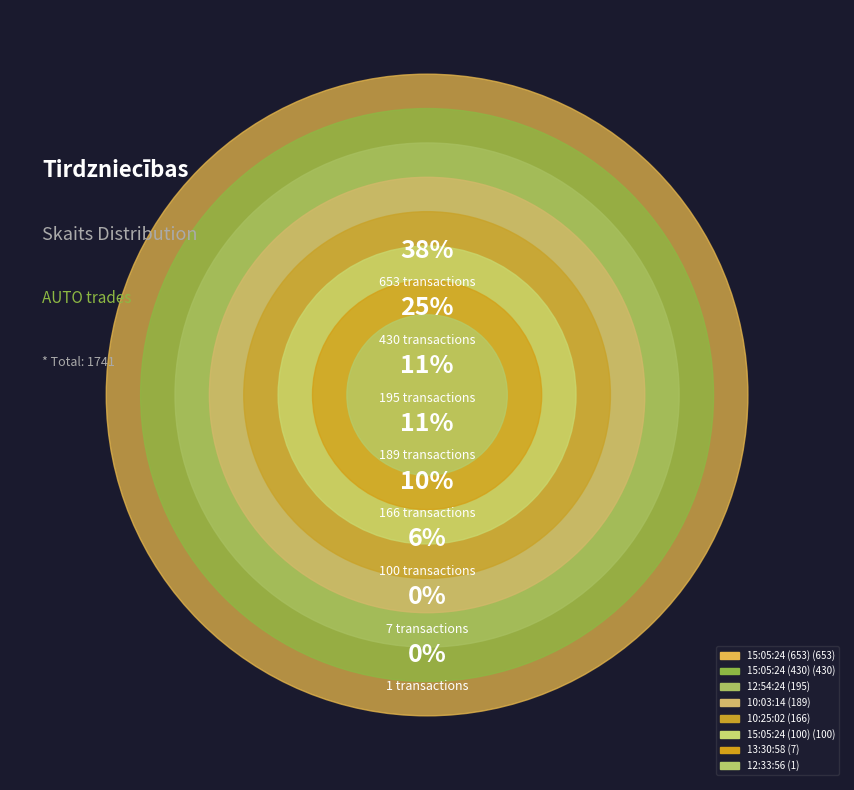

To the nearest percent, what is the combined percentage of 10:03:14 and 12:33:56?

11%